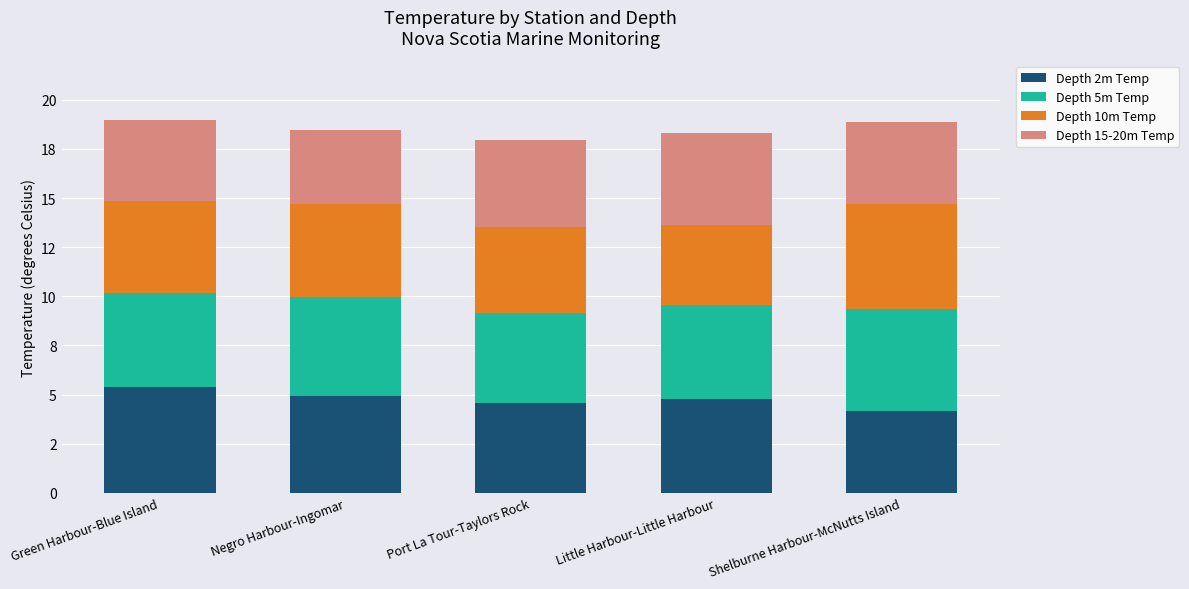

How many Depth 5m Temp values are between 4 and 5?

4